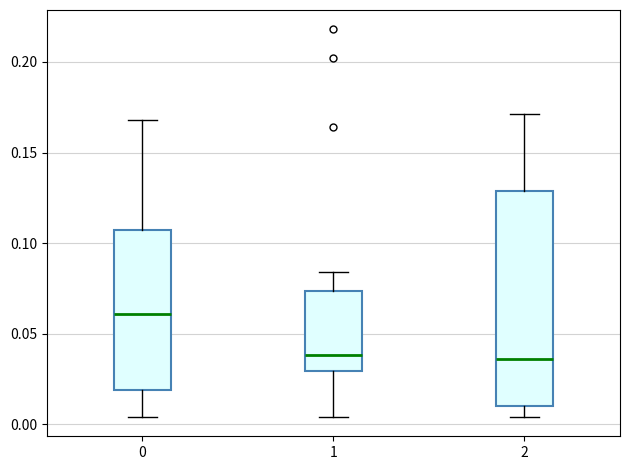

Where does the upper whisker of the box at x = 2 end on the y-axis? The values are not printed on the chart, so give them approximately, as read against the axis.

0.170